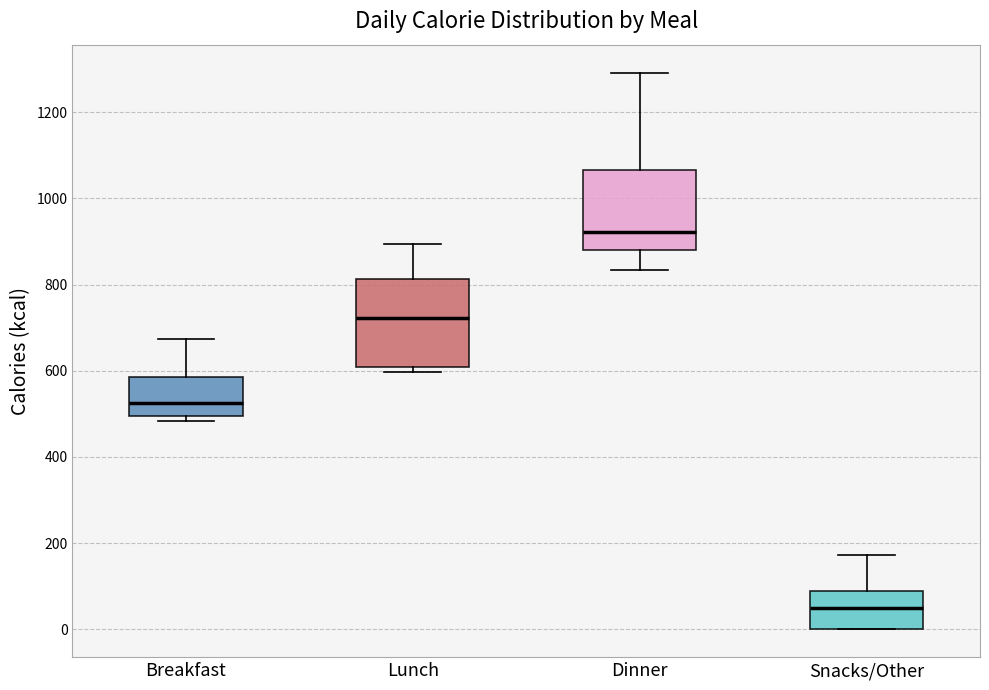

Reading left to right, transcribe this box plot: for each box, give where its median line is, the range the box spans, and where its two whiskers end, as read against the y-axis. The values are not printed on the chart, so give them approximately, as read against the axis.

Breakfast: median 520, box 500 to 580, whiskers 480 to 680
Lunch: median 720, box 600 to 820, whiskers 600 (just below the box's lower edge) to 900
Dinner: median 920, box 880 to 1060, whiskers 840 to 1300
Snacks/Other: median 60, box 0 to 100, whiskers 0 to 180